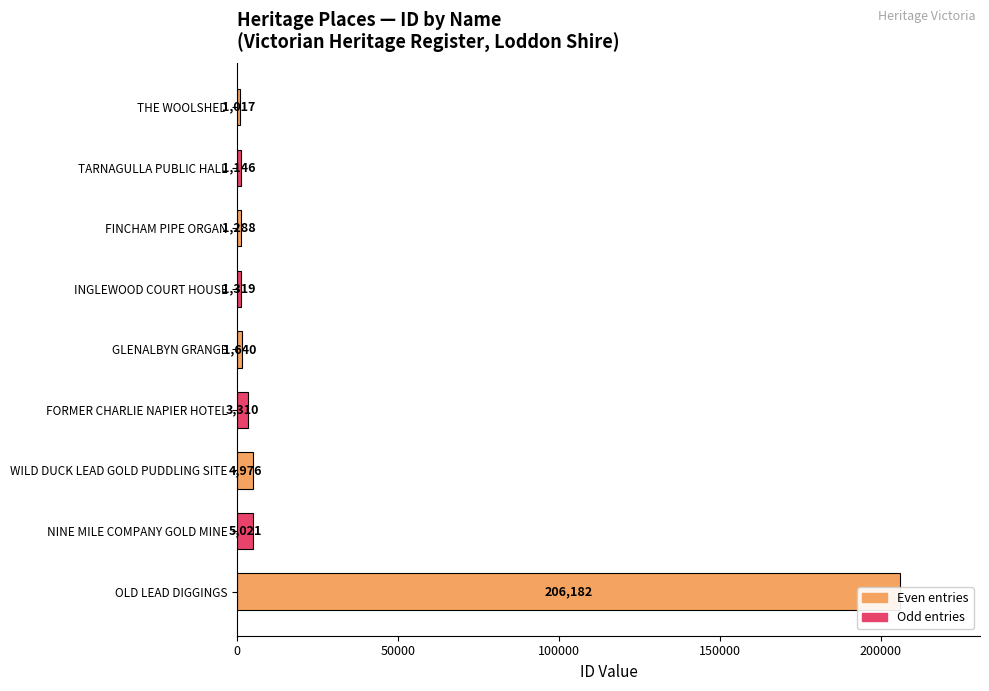

Count the number of data series in this chart.

1